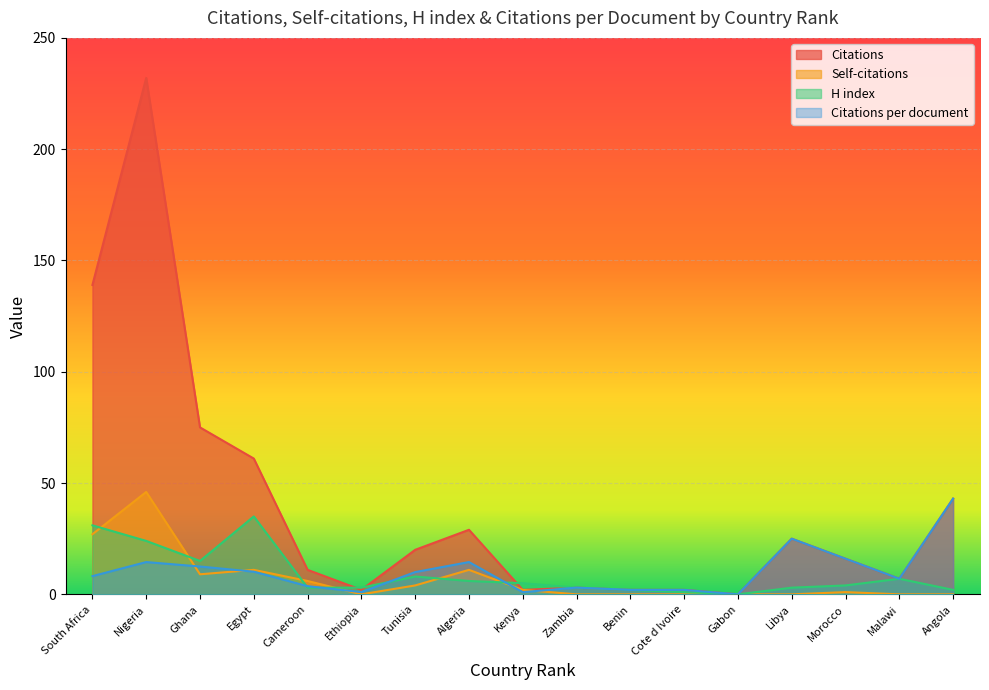

What are all the series names shown in the legend?

Citations, Self-citations, H index, Citations per document